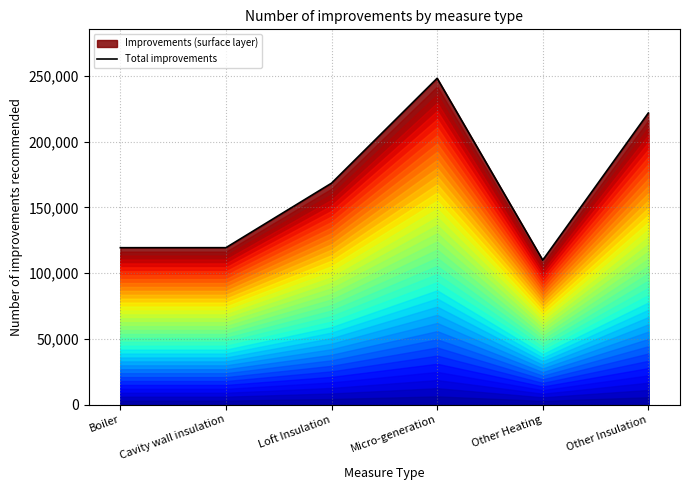

What is the difference between the maximum and minimum values?

138386